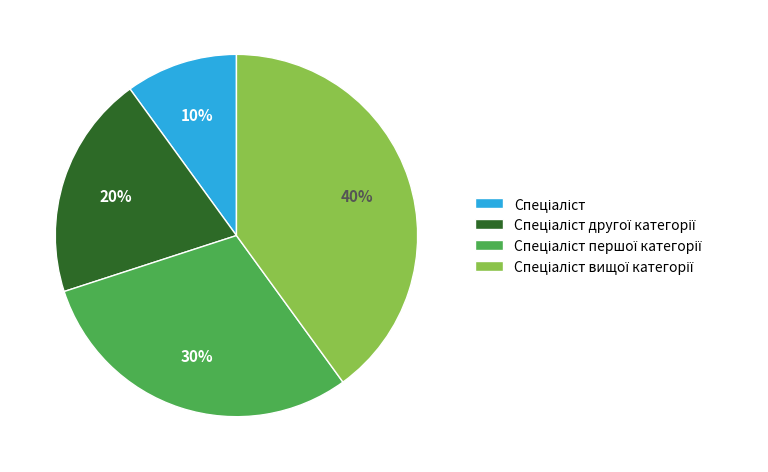

How many slices are in this pie chart?

4